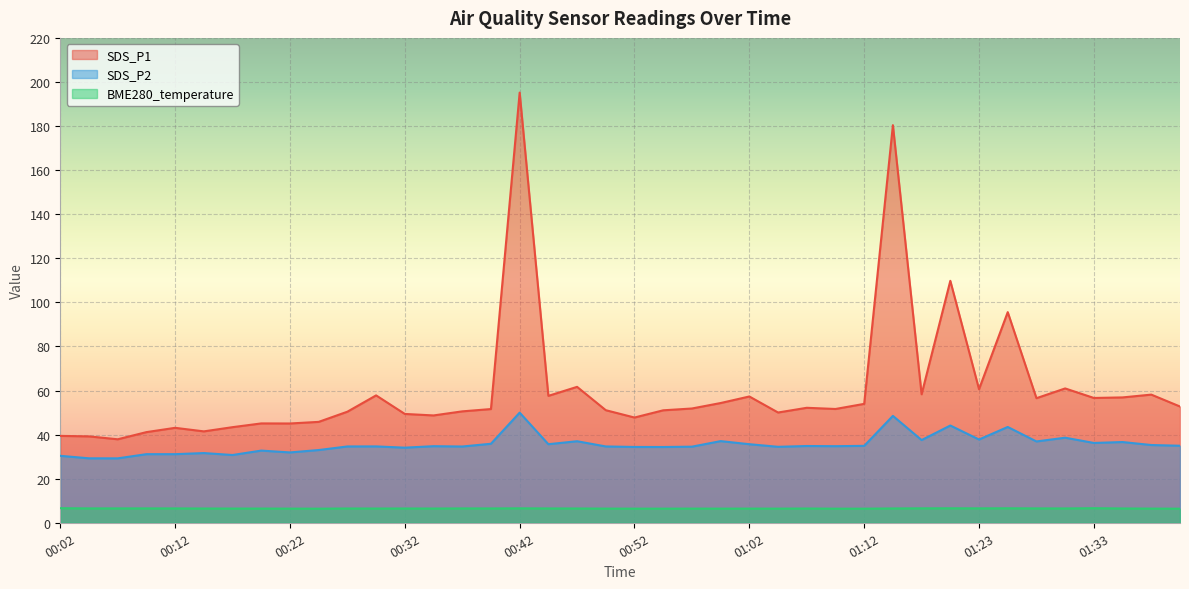

Where is SDS_P1 nearest to the value 116?

01:20